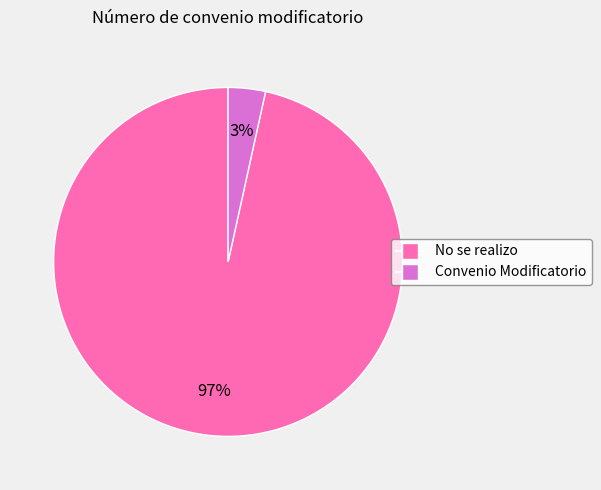

To the nearest percent, what is the average slice percentage?

50%